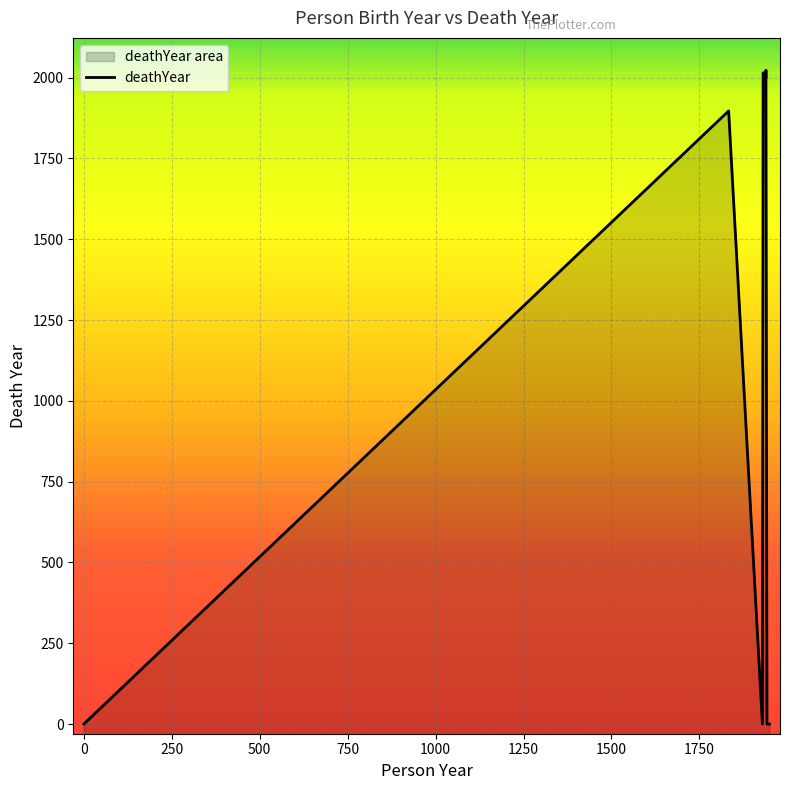

What is the average value?

992